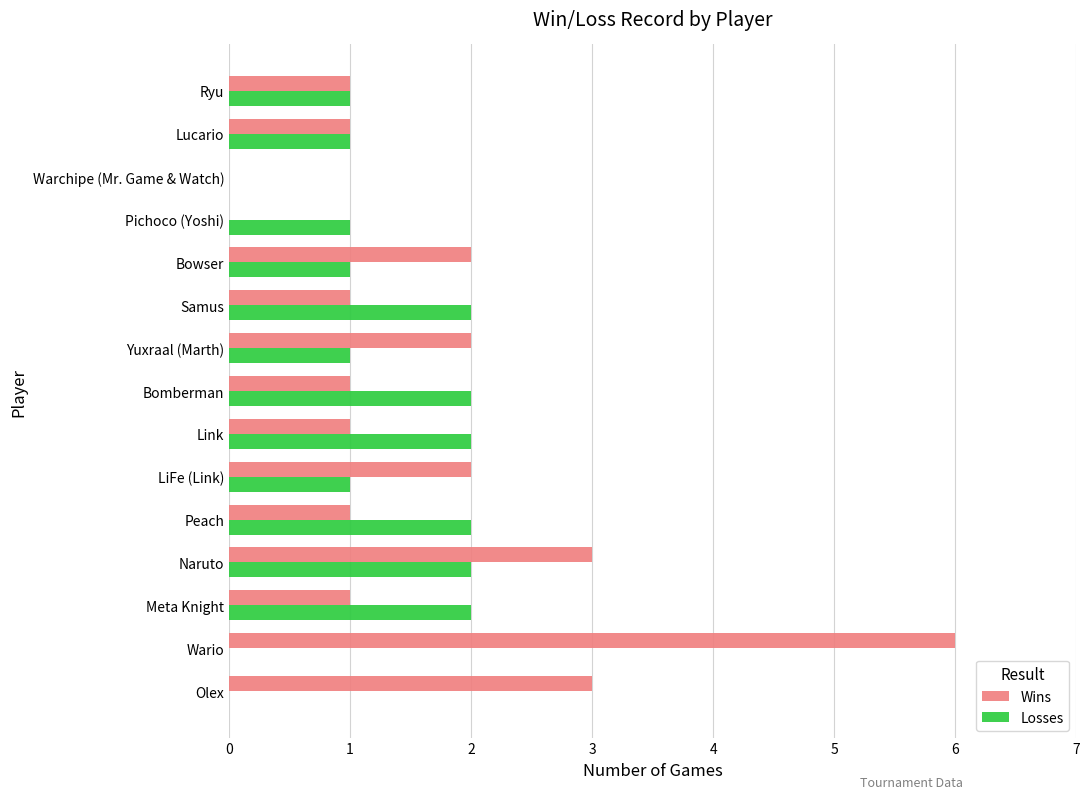

What is the sum of the Losses values at Ryu and Link?

3